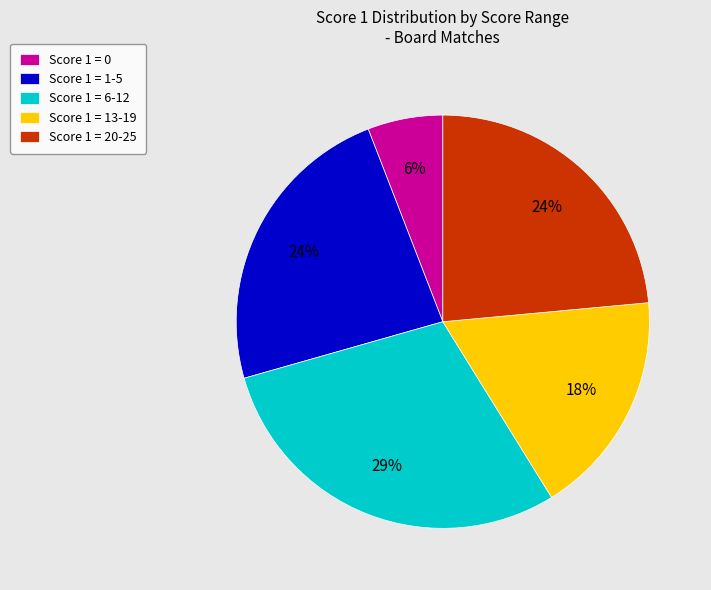

Is there a majority slice in this chart?

No